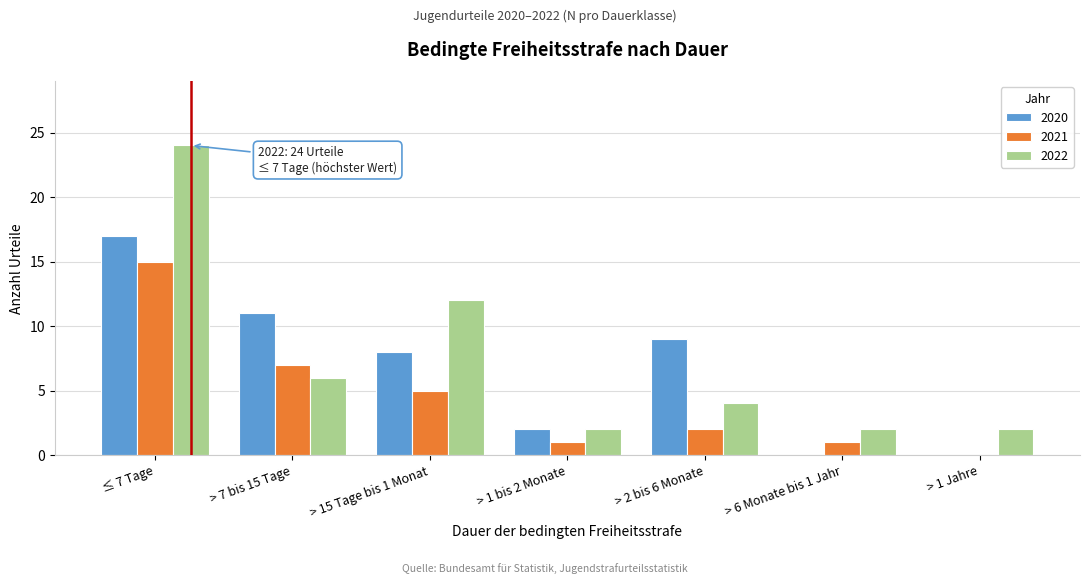

Reading left to right, what are all the values shown in this chart?

2020: ≤ 7 Tage=17	> 7 bis 15 Tage=11	> 15 Tage bis 1 Monat=8	> 1 bis 2 Monate=2	> 2 bis 6 Monate=9	> 6 Monate bis 1 Jahr=0	> 1 Jahre=0
2021: ≤ 7 Tage=15	> 7 bis 15 Tage=7	> 15 Tage bis 1 Monat=5	> 1 bis 2 Monate=1	> 2 bis 6 Monate=2	> 6 Monate bis 1 Jahr=1	> 1 Jahre=0
2022: ≤ 7 Tage=24	> 7 bis 15 Tage=6	> 15 Tage bis 1 Monat=12	> 1 bis 2 Monate=2	> 2 bis 6 Monate=4	> 6 Monate bis 1 Jahr=2	> 1 Jahre=2